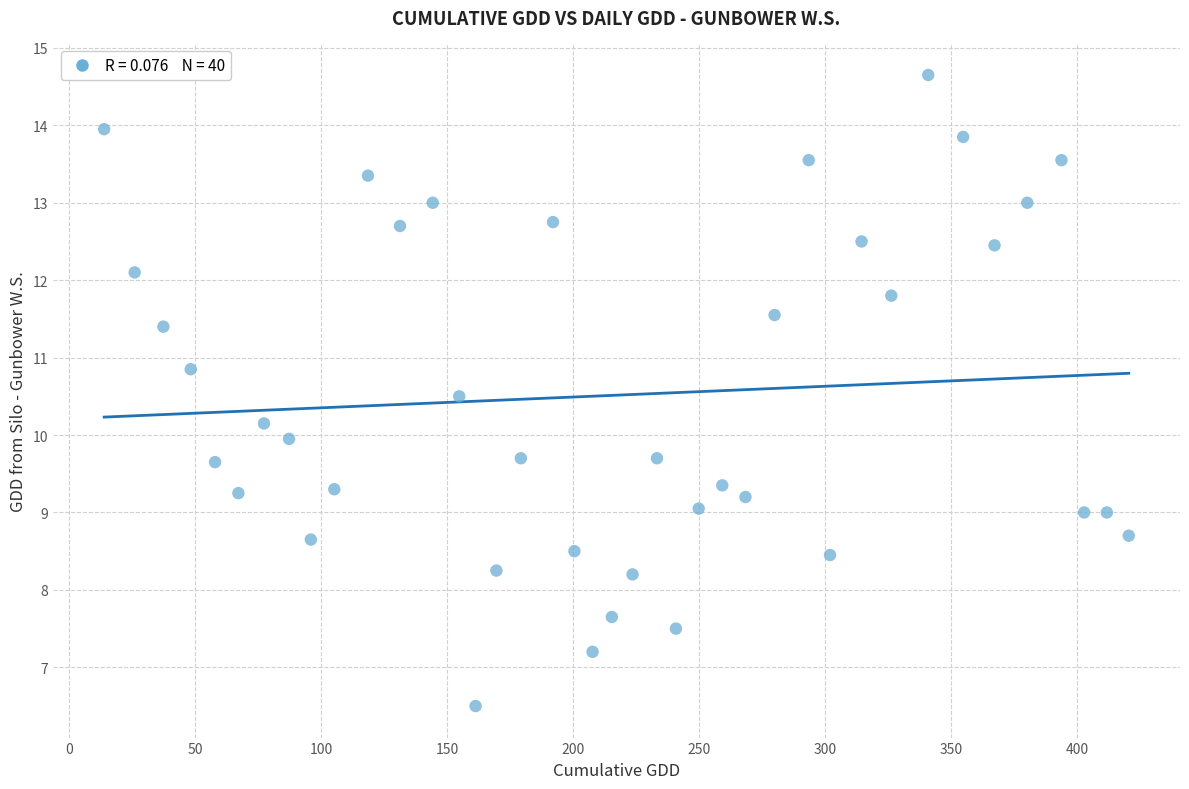

What is the range of X values (max minus min)?

406.4